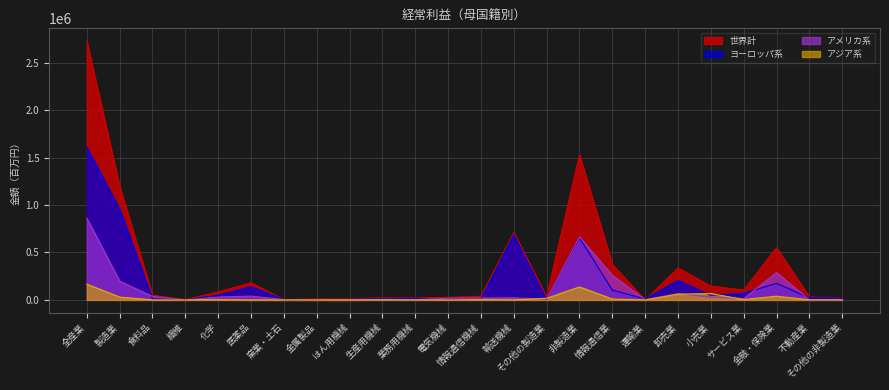

At which category is the sum across all series the highest?

全産業